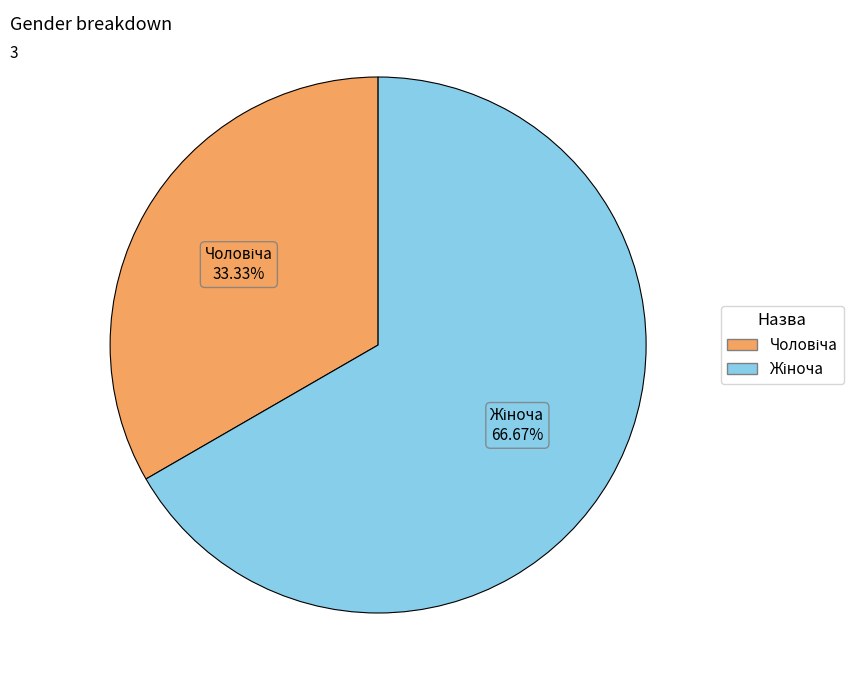

How many slices are in this pie chart?

2